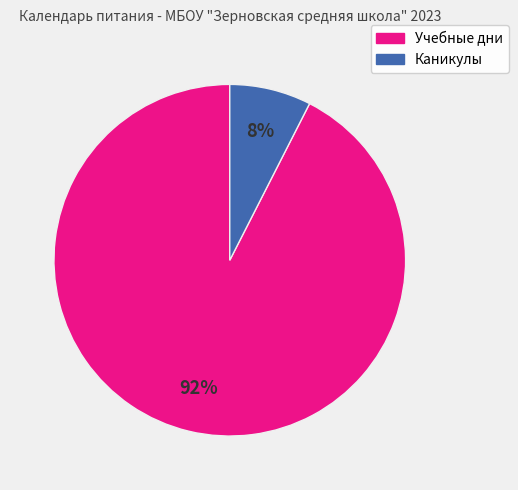

To the nearest percent, what percentage of the pie is Каникулы?

8%